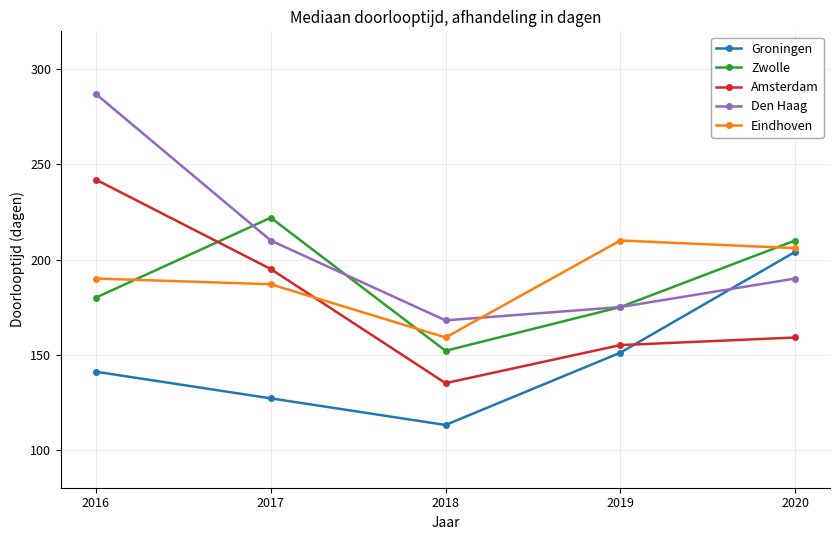

At 2016, list the series in order from smallest to largest.

Groningen, Zwolle, Eindhoven, Amsterdam, Den Haag